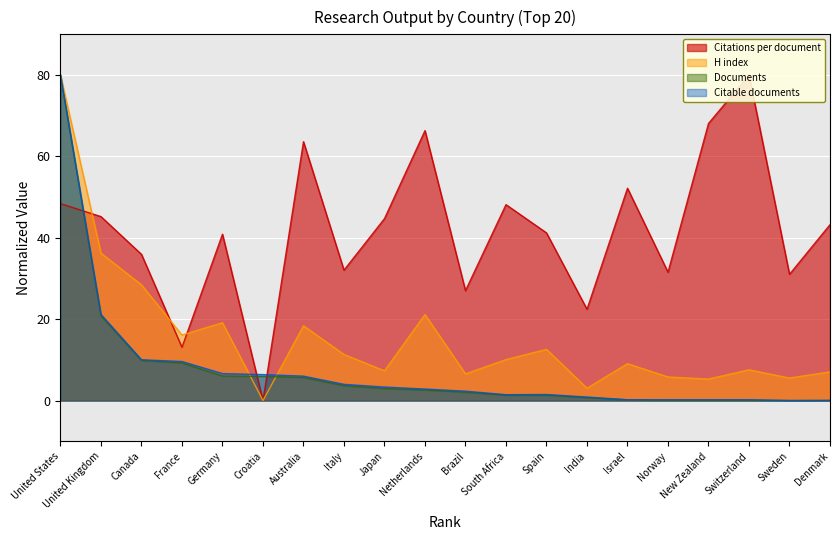

Is it true that Documents equals 0.1 at Norway?

False